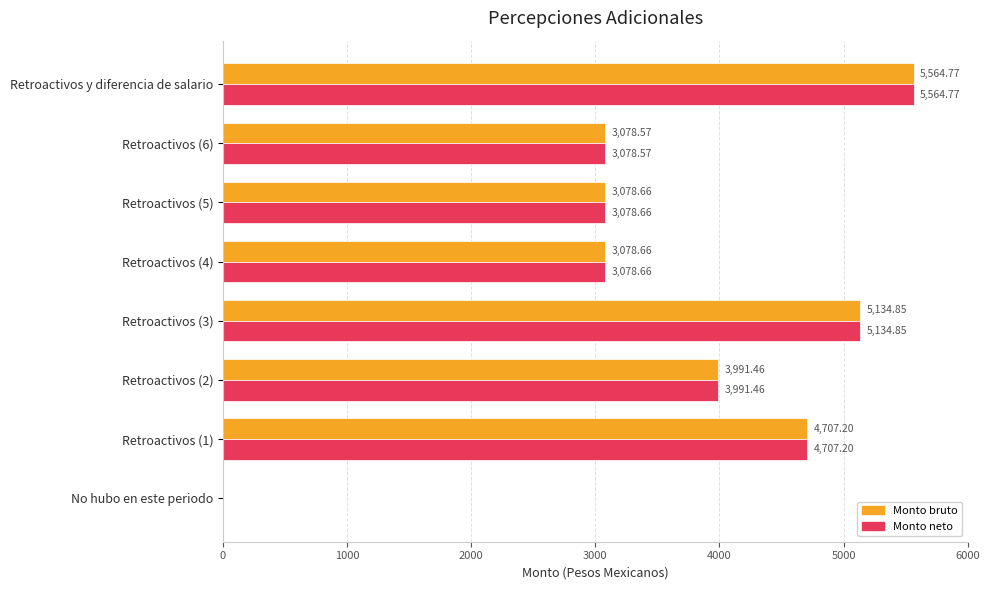

At which category does the chart reach its peak across all series?

Retroactivos y diferencia de salario